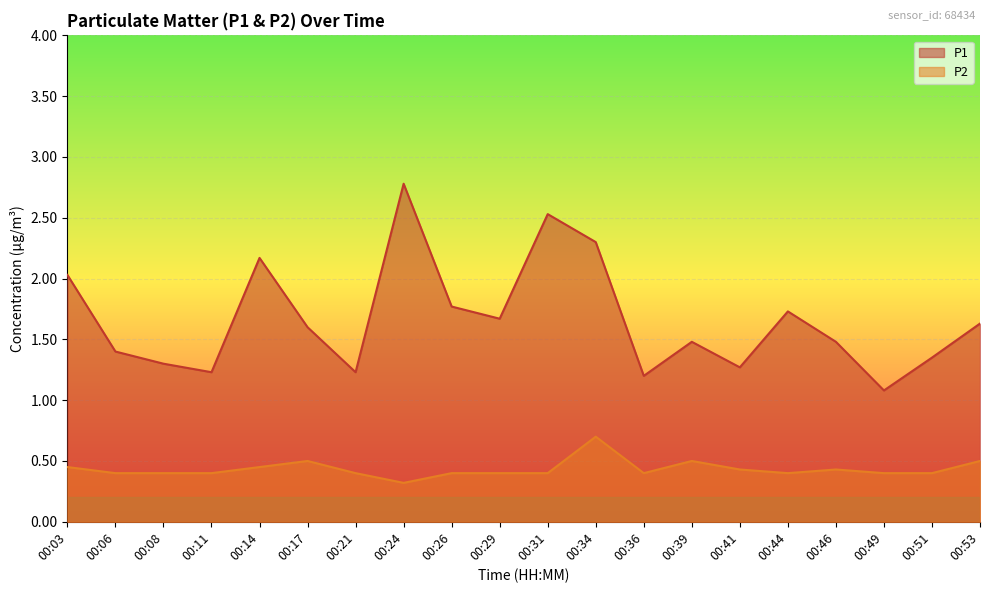

At which label does P2 reach its peak?

00:34